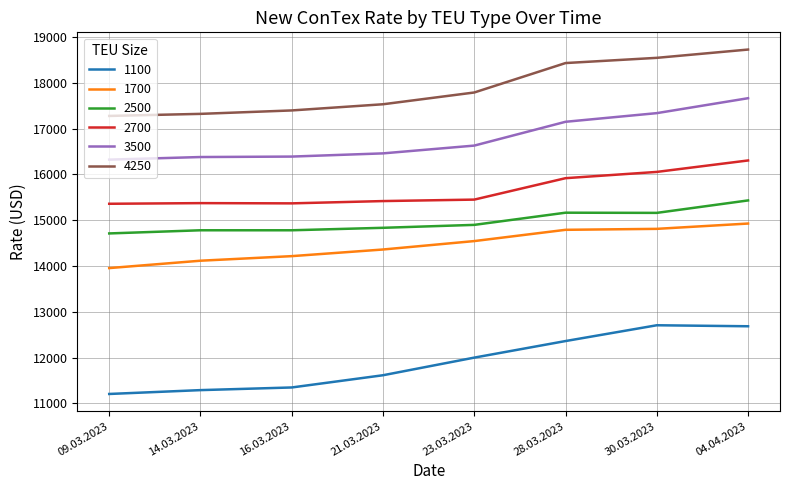

What is the difference between the 1700 values at 30.03.2023 and 21.03.2023?

451